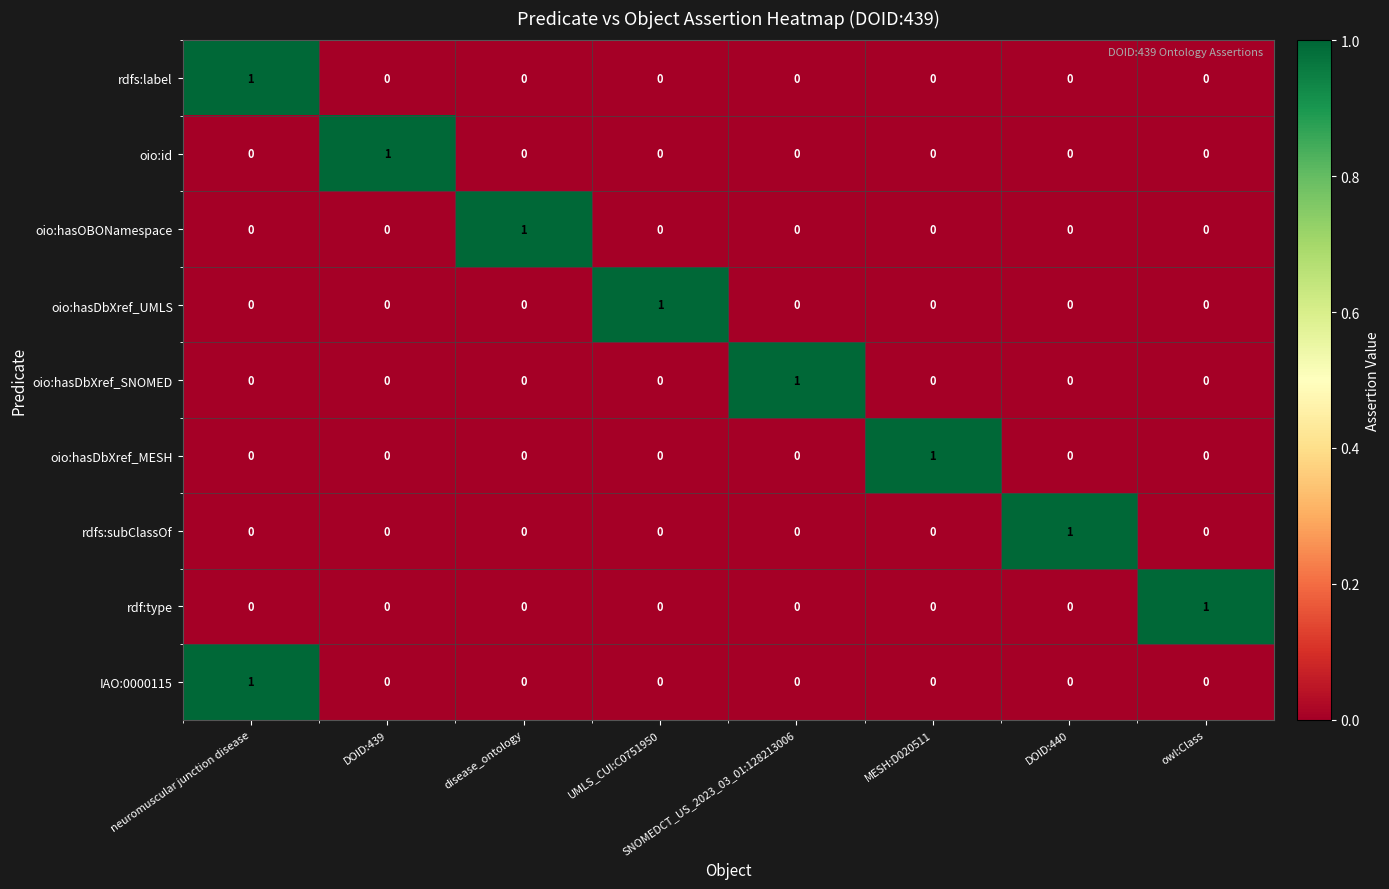

Which category has the highest value in the oio:hasDbXref_UMLS series?

UMLS_CUI:C0751950